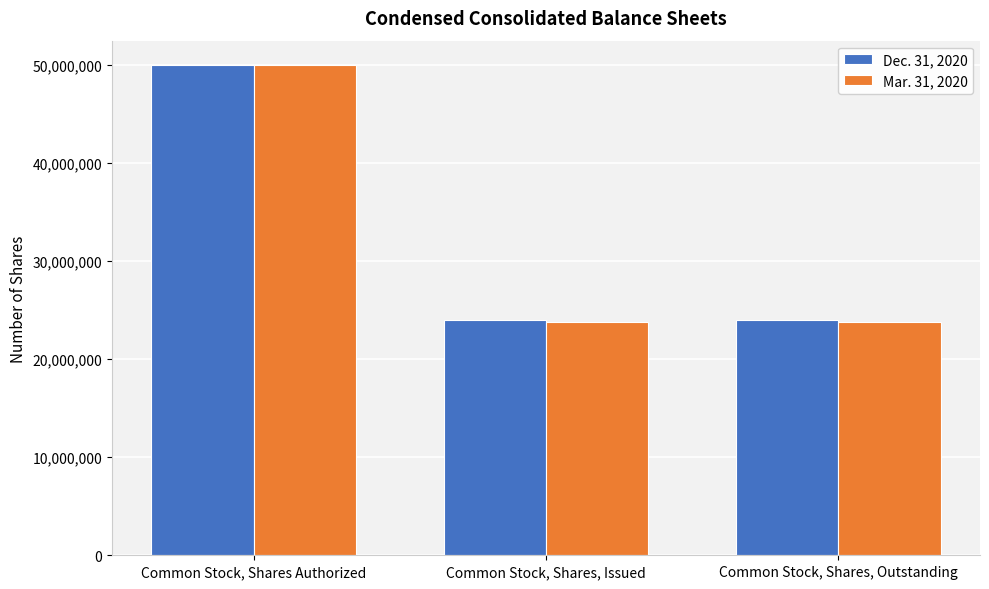

What is the difference between the Mar. 31, 2020 values at Common Stock, Shares, Issued and Common Stock, Shares Authorized?

26228380